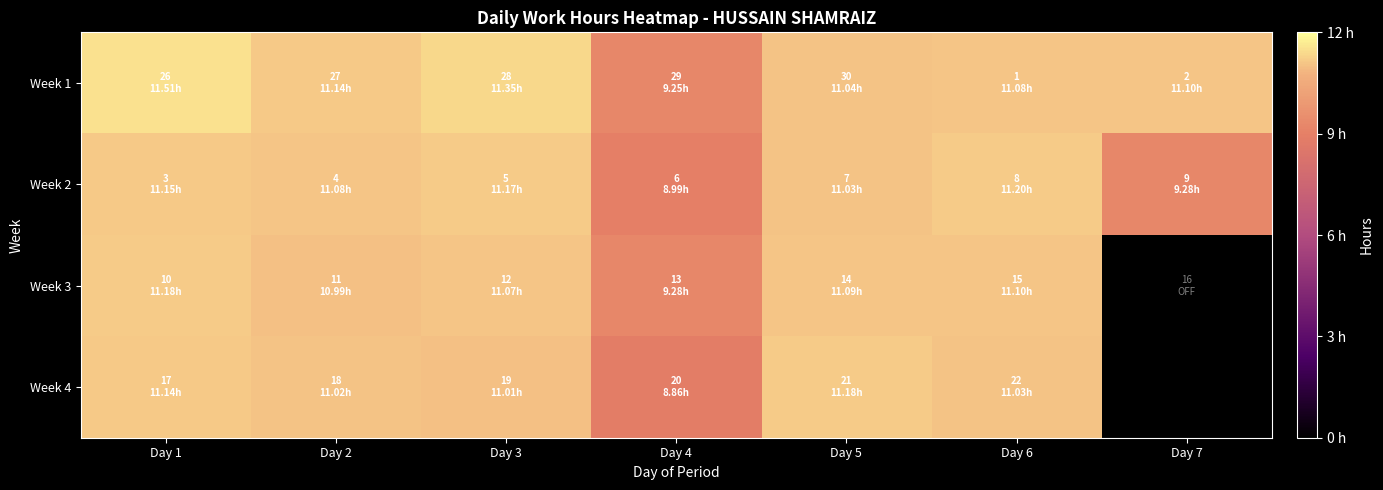

At Day 3, list the series in order from largest to smallest.

Week 1, Week 2, Week 3, Week 4